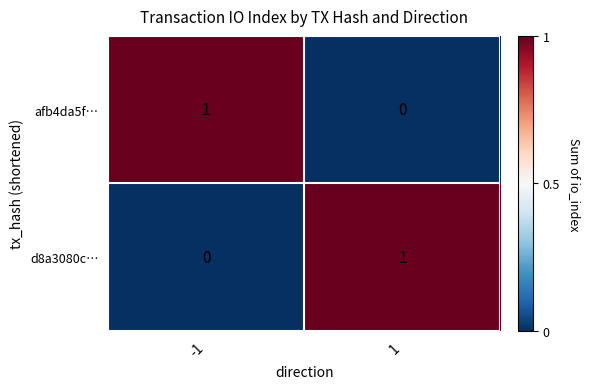

Is it true that d8a3080c… equals 0 at -1?

True